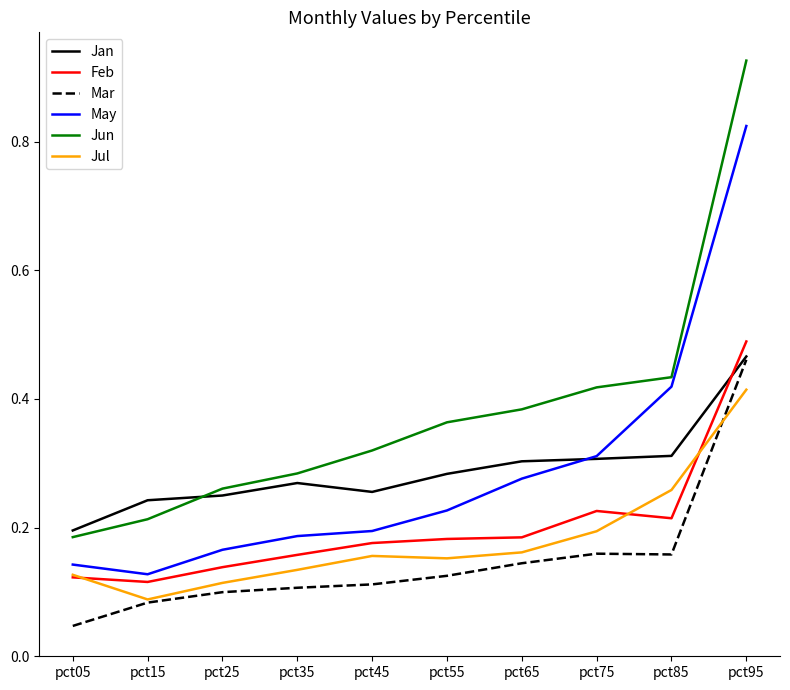

Which category has the highest value in the Jan series?

pct95